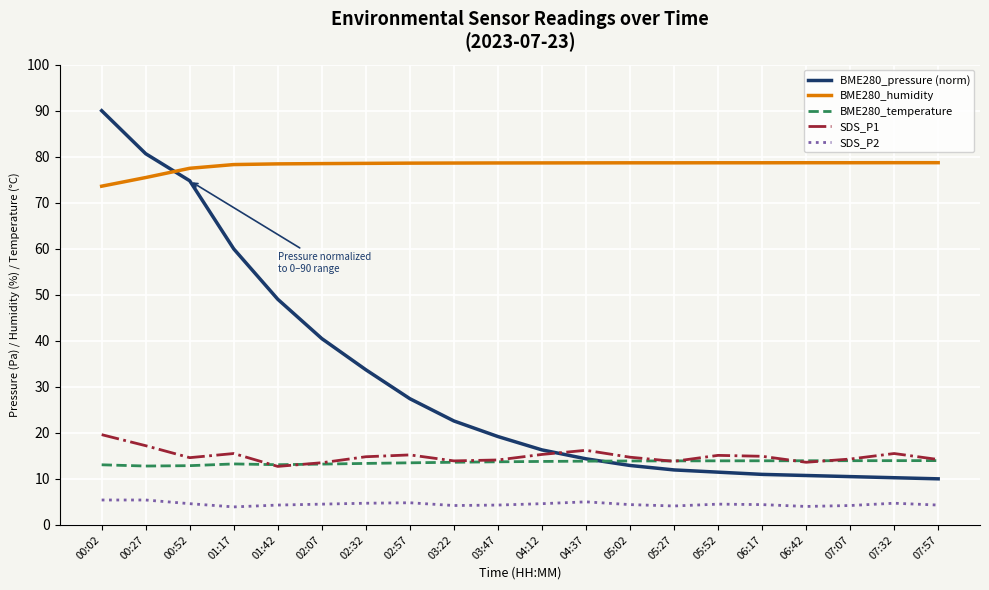

Rank the series at 01:17 from lowest to highest value.

SDS_P2, BME280_temperature, SDS_P1, BME280_pressure (norm), BME280_humidity